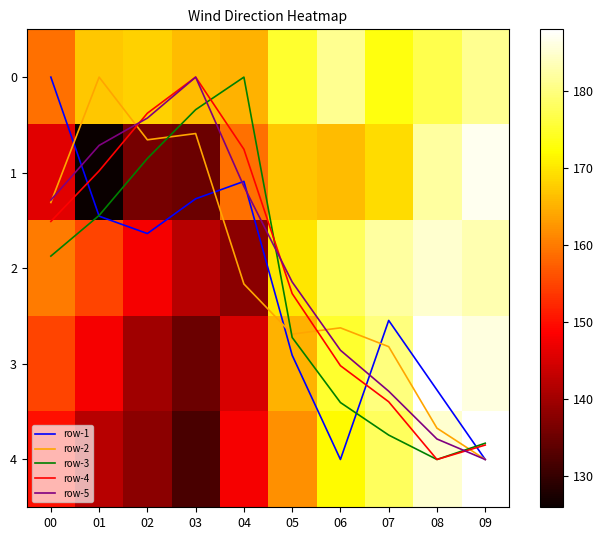

What is the sum of the row-1 values at 01 and 06?

5.5